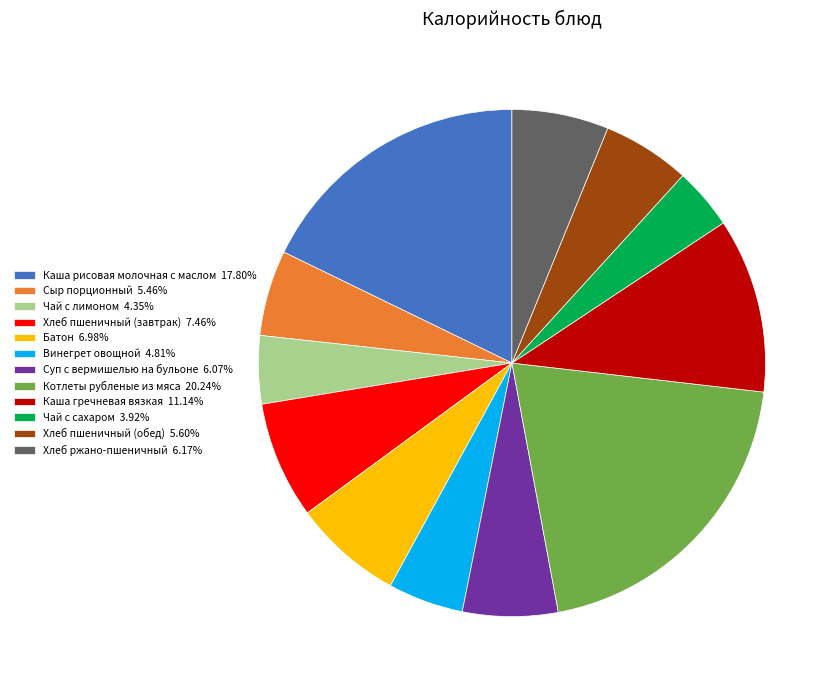

Does Батон 6.98% represent more than half of the total?

No